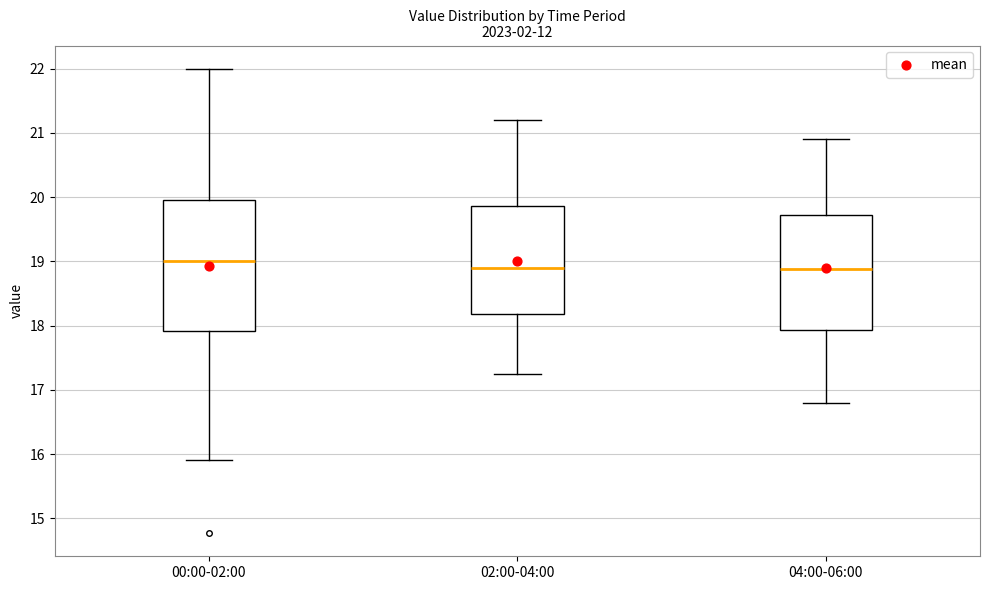

Comparing the boxes themselves (not the whiskers), which one is the tallest?

00:00-02:00